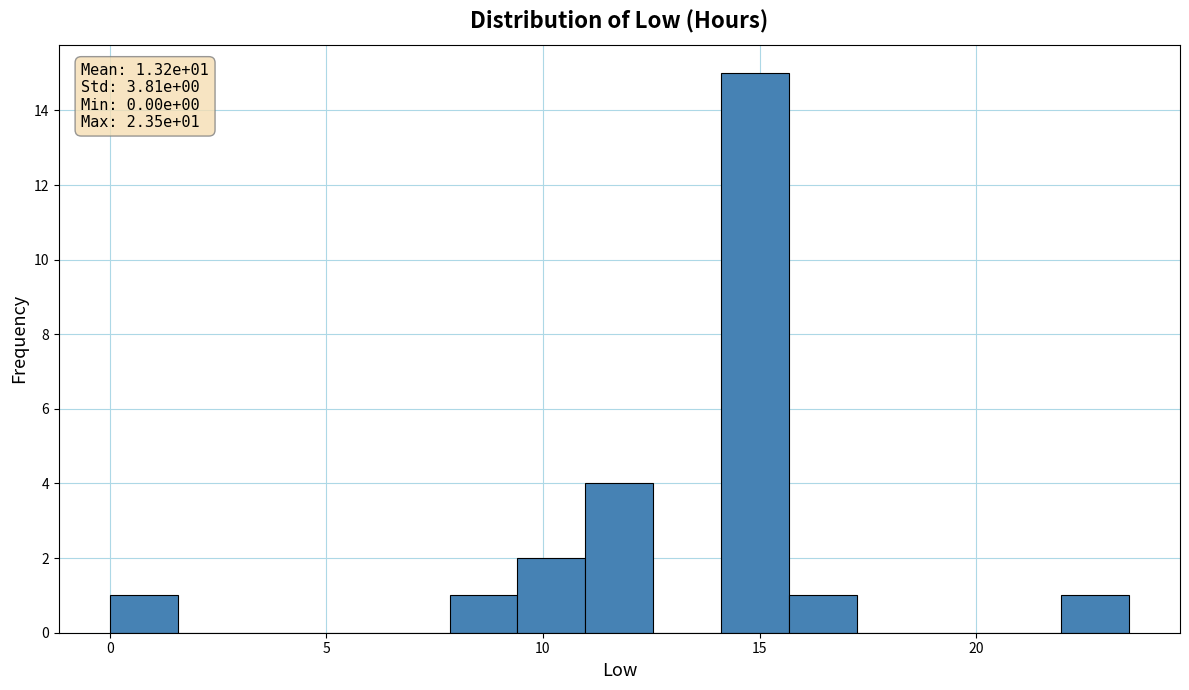

Around what value on the x-axis is the tallest bar? Give the approximate position of its centre, as read against the axis.

15.0